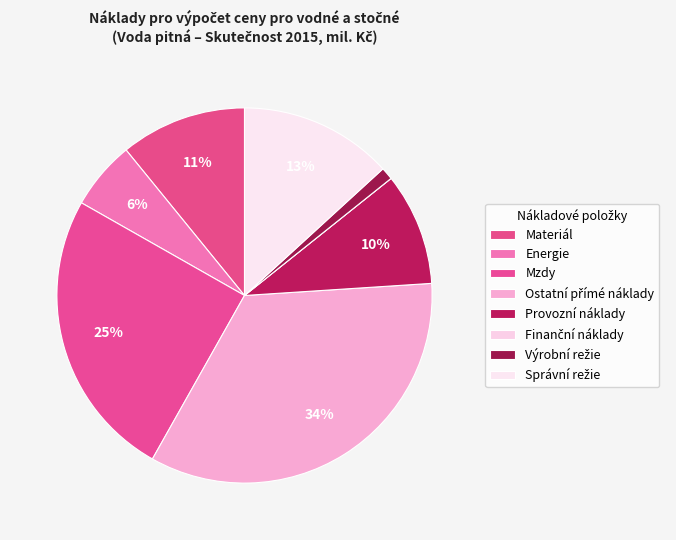

Which slice is the smallest?

Finanční náklady